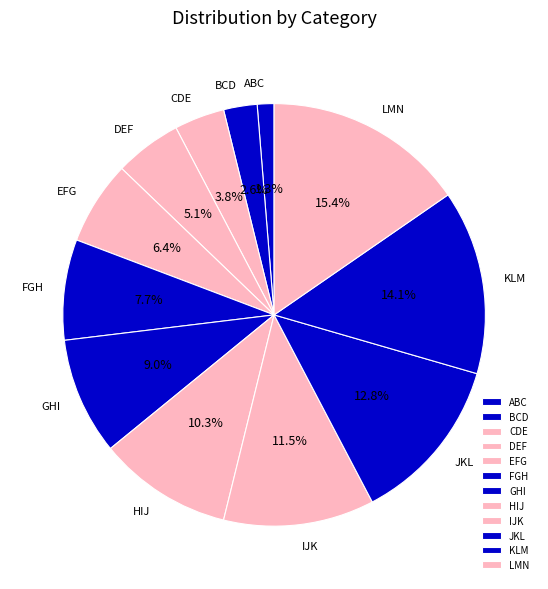

Rank the categories by value from lowest to highest.

ABC, BCD, CDE, DEF, EFG, FGH, GHI, HIJ, IJK, JKL, KLM, LMN